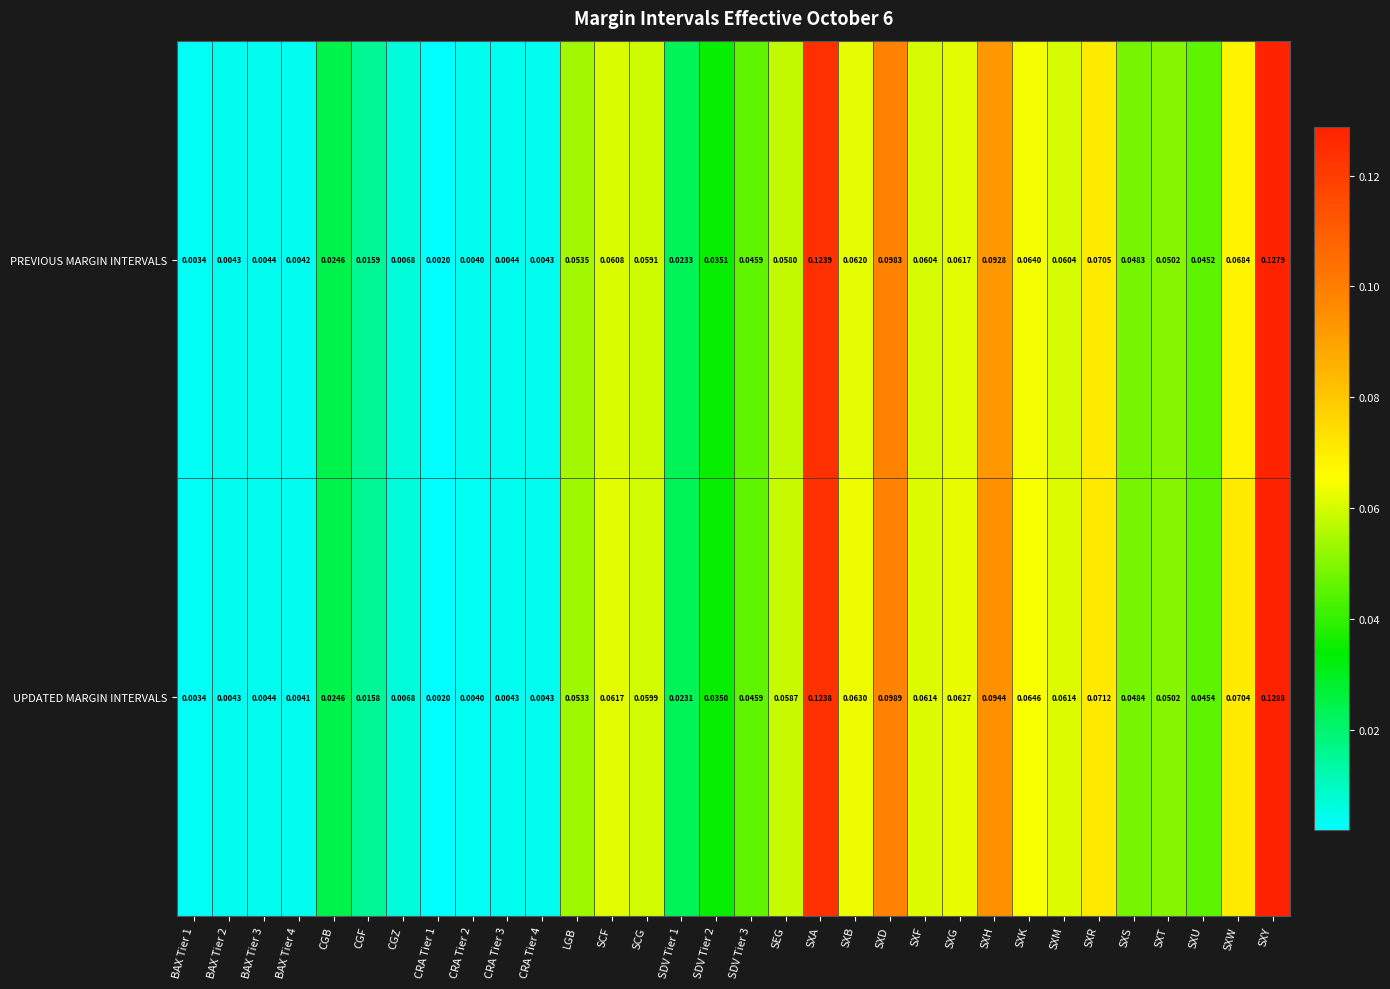

At which category is the sum across all series the highest?

SXY